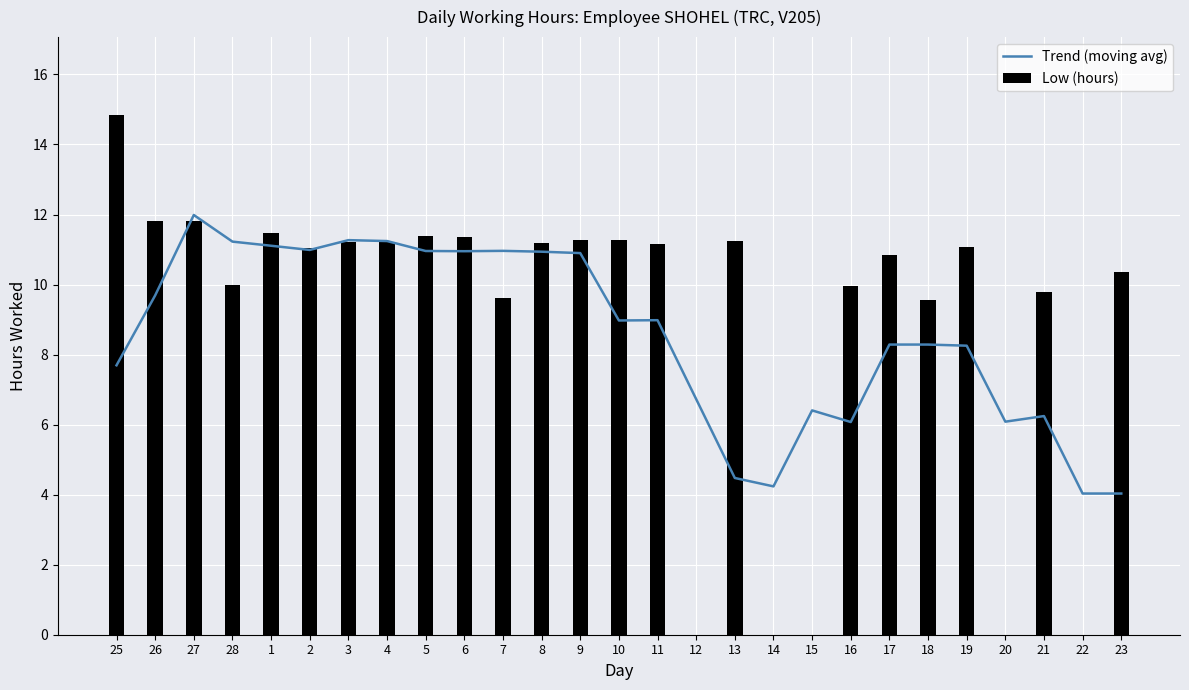

At which label does Low (hours) reach its peak?

25